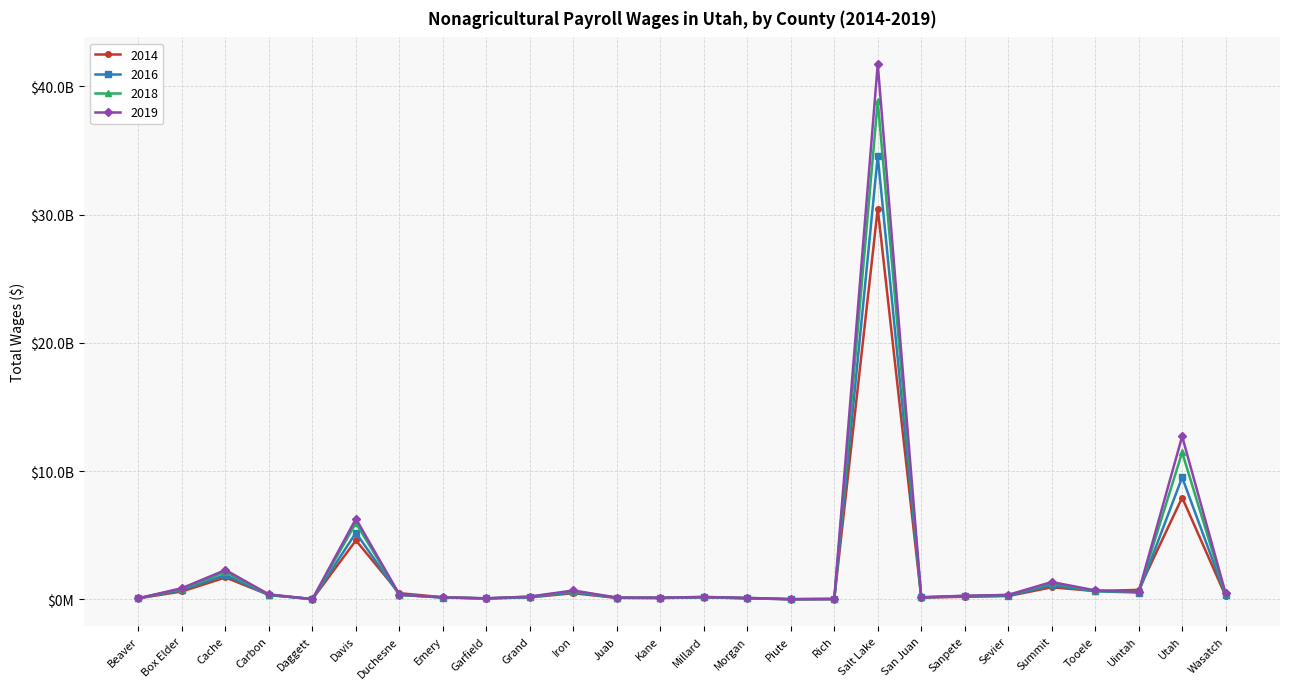

Reading left to right, transcribe all the data shown in this chart.

2014: 75335624	612427945	1700964662	341618638	12912911	4591035657	477014706	160429006	60939019	151566510	473129284	106904327	93726427	154523084	70951866	5449723	17240525	30474438090	133827113	194305972	253722804	935456424	642952050	732891066	7936235181	249890337
2016: 76209181	723483281	1896299428	324356131	13456638	5184469231	338530499	134212142	67979525	168641613	538226541	121991991	106165069	169094042	78117946	6044057	19893015	34578498876	145923374	223772053	283542146	1097317344	622378869	524713936	9509804181	304812626
2018: 85636621	809347240	2127301766	357673549	12339581	5945725764	351617616	144789086	70749094	199423391	626646295	124390587	118023480	178034840	102308948	6672652	22986710	38874833418	153947553	261779832	333082203	1261018434	657899424	572630770	11459983248	373625342
2019: 80441486	869135191	2284423118	380430291	13057297	6280492661	365342754	146999708	79369991	212966300	687740352	132107868	124004640	183436115	110939107	7227098	24361991	41737673251	158505365	276986016	340576412	1347254670	692590085	576116447	12705549560	453924133